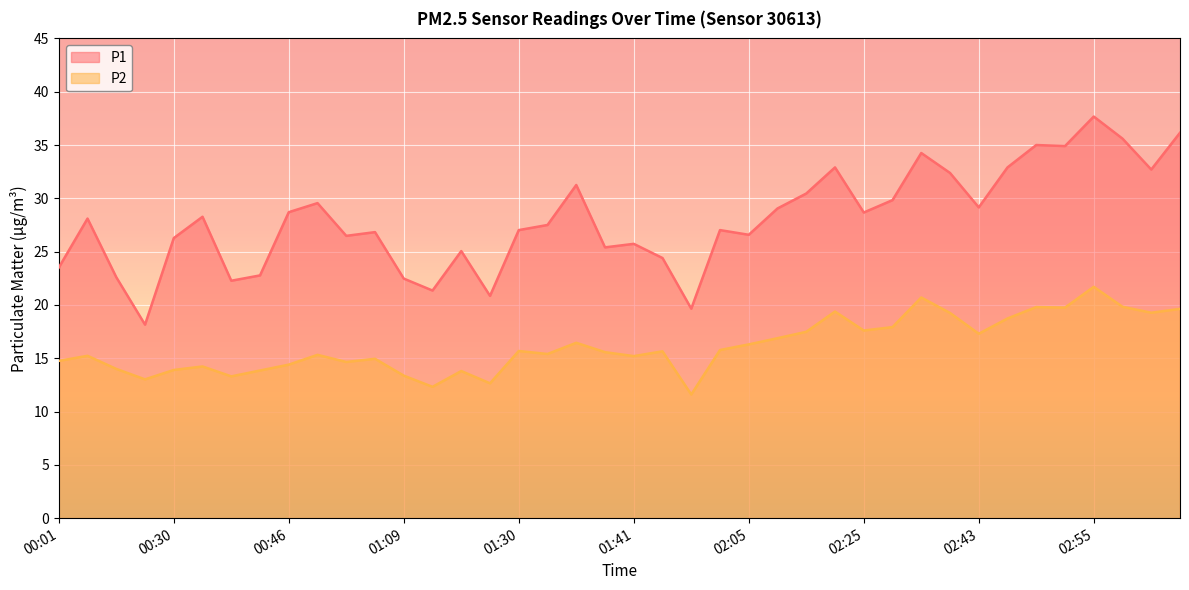

What is the average value of the P1 series?

28.0